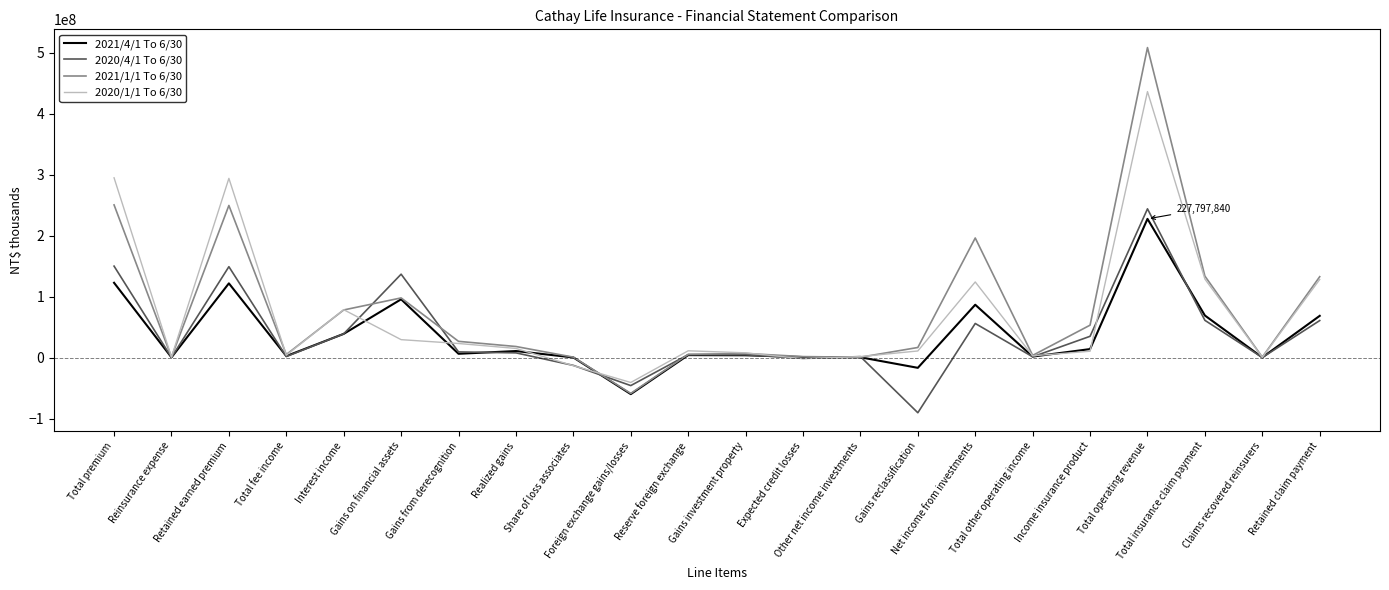

In 2020/4/1 To 6/30, how many points are higher than both neighbors (excluding endpoints)?

6